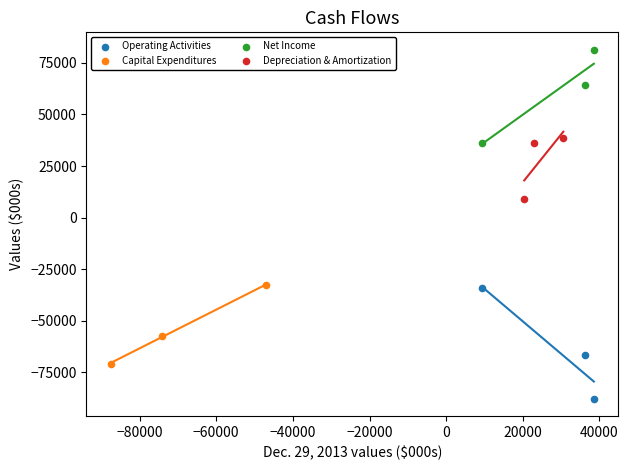

Which series reaches the minimum Y coordinate?

Operating Activities